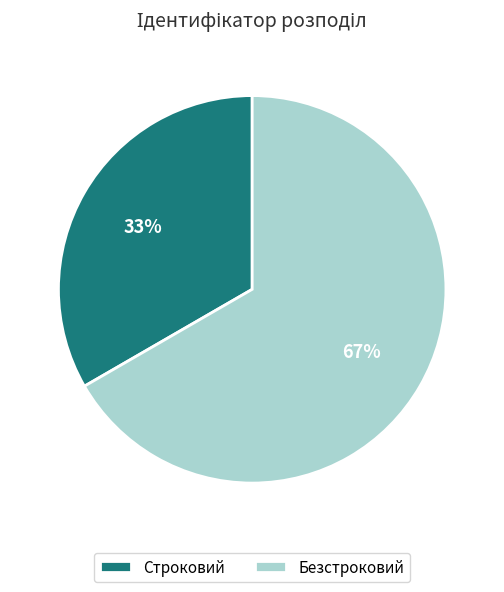

To the nearest percent, what is the average slice percentage?

50%